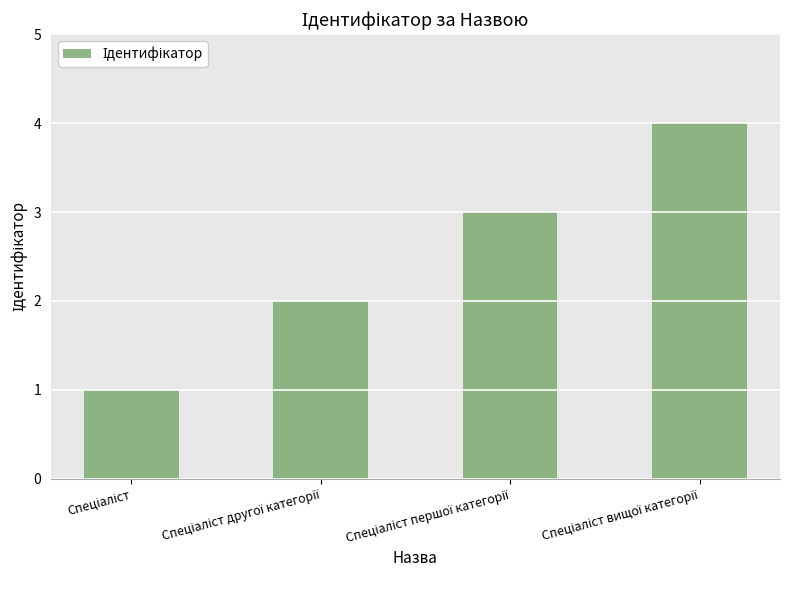

What is the maximum value shown in the chart?

4